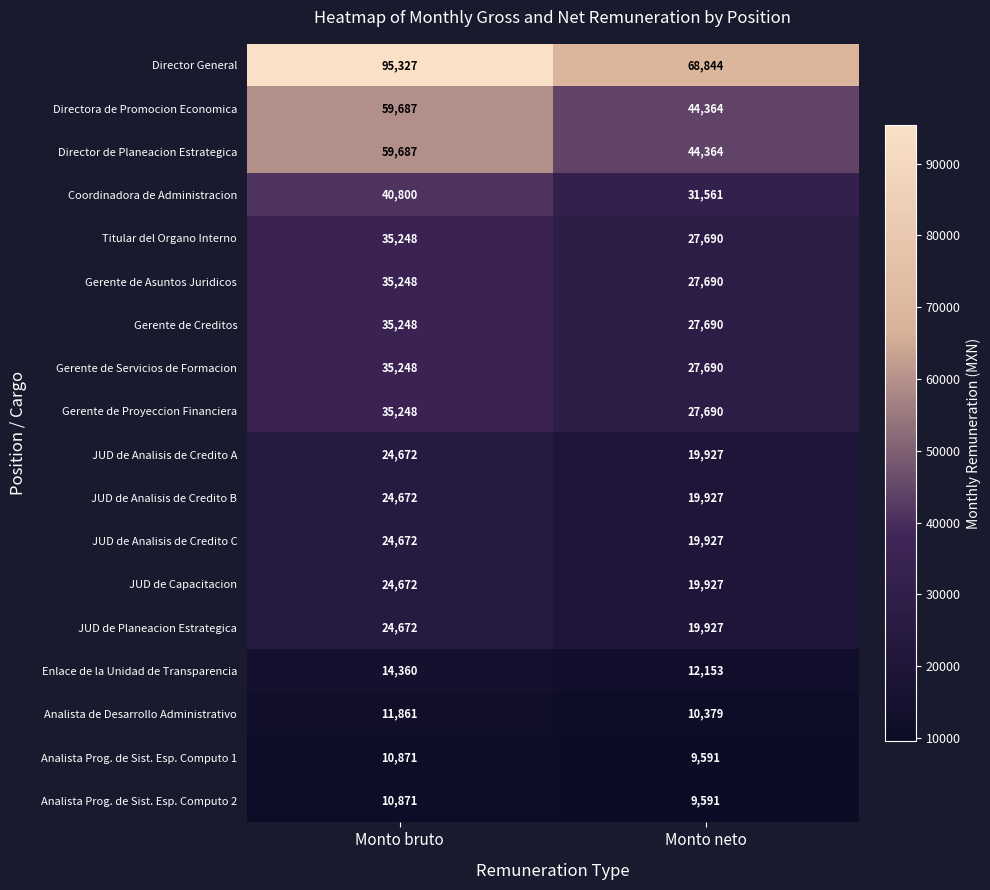

At how many categories does at least one series exceed 37904?

2